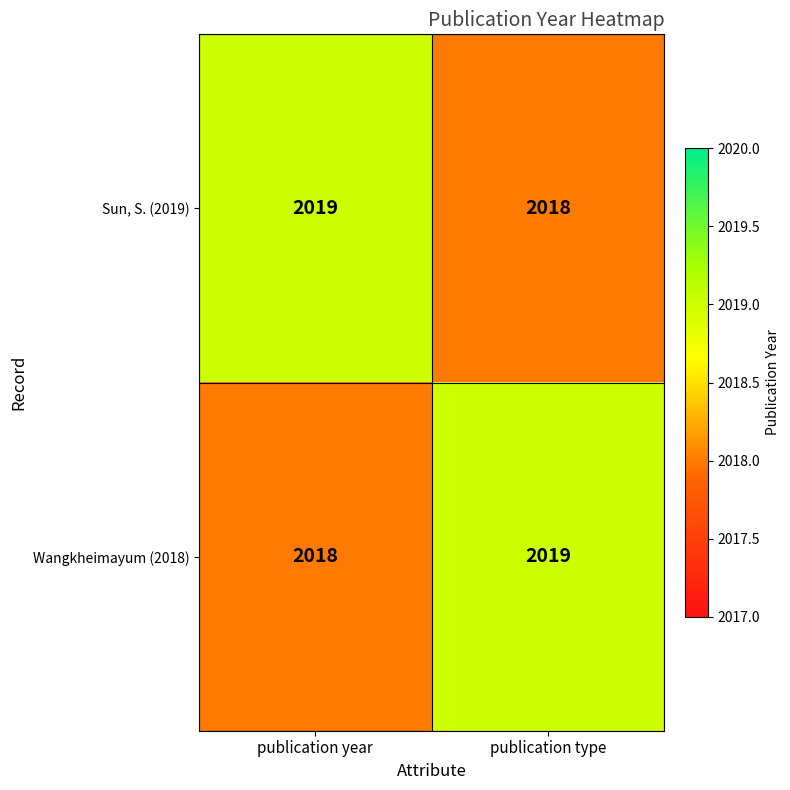

How many distinct data groups are displayed?

2